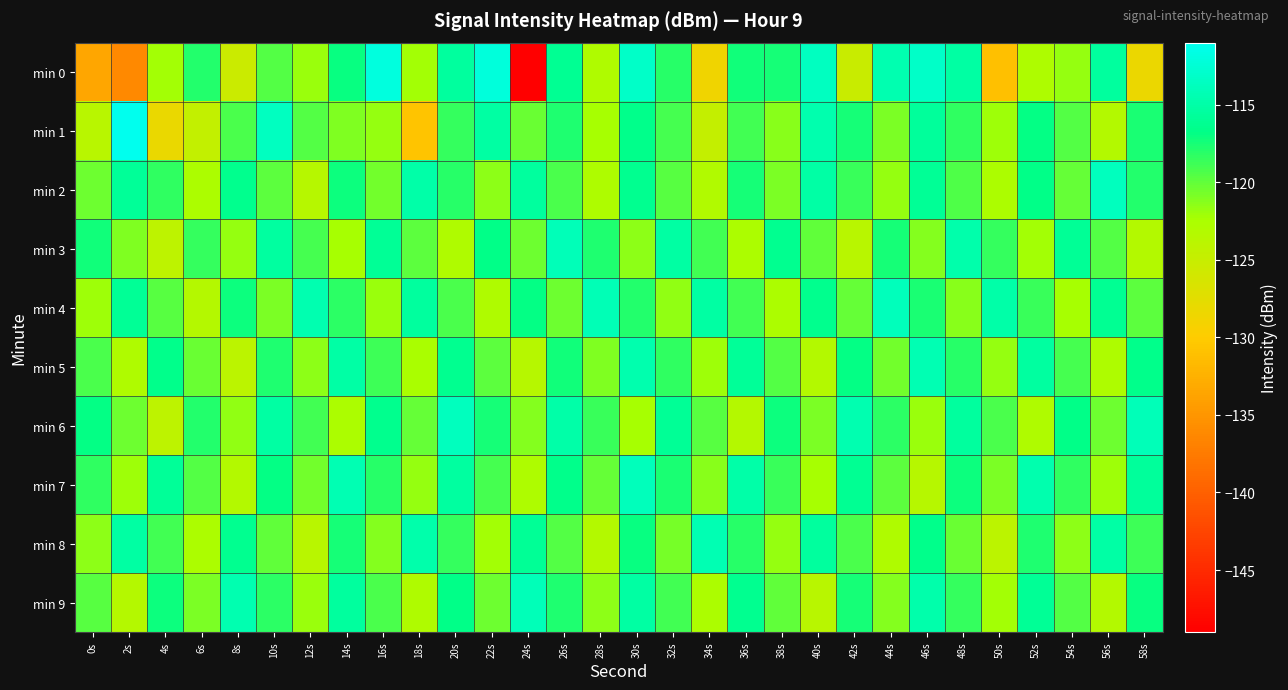

Between 48s and 6s, which is larger?

48s